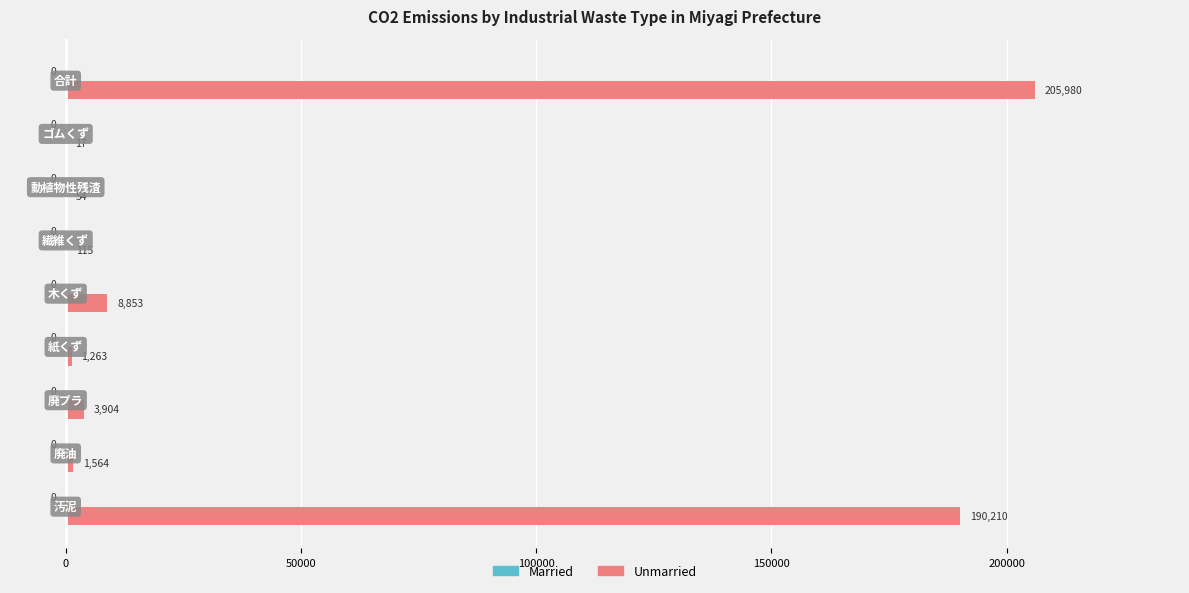

What is the sum of all values?

411960